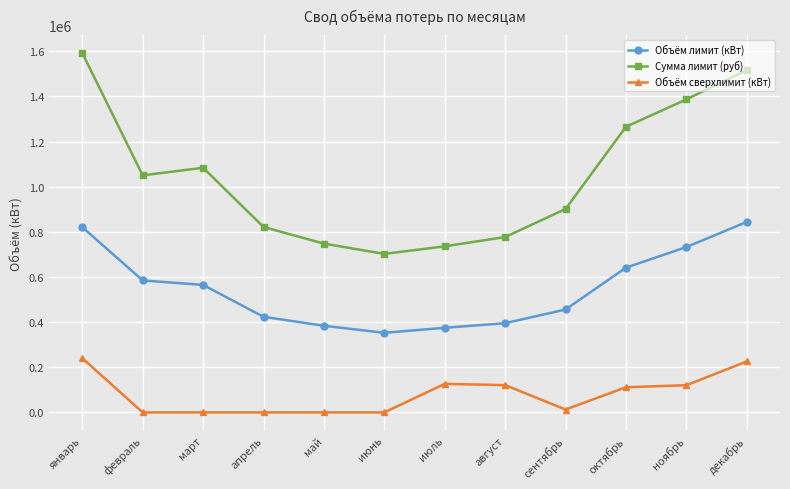

True or false: Сумма лимит (руб) has more than 2 points higher than both neighbors.

False